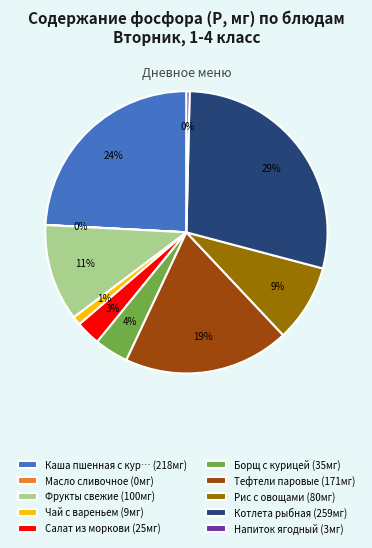

Is the sum of Чай с вареньем (9мг) and Тефтели паровые (171мг) greater than half?

No